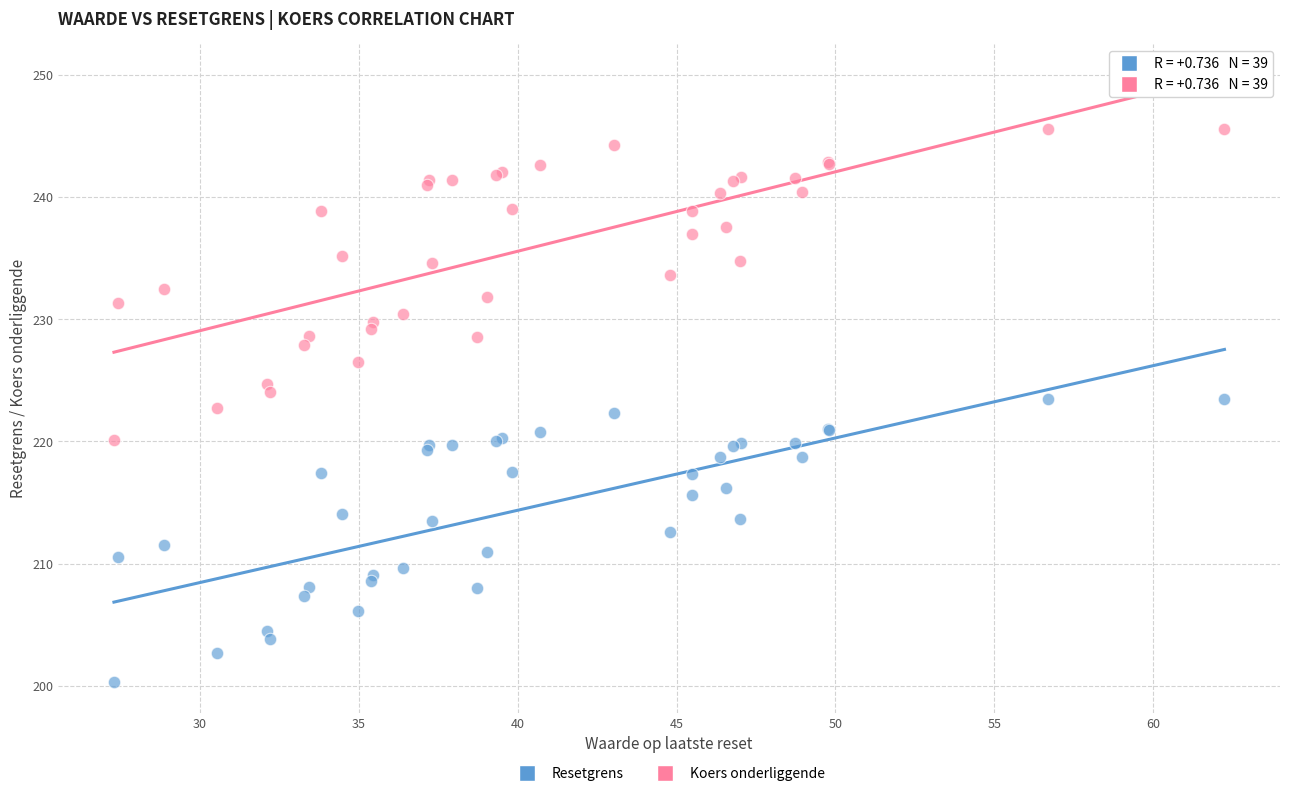

Which series has the largest Y range (max minus min)?

Koers onderliggende